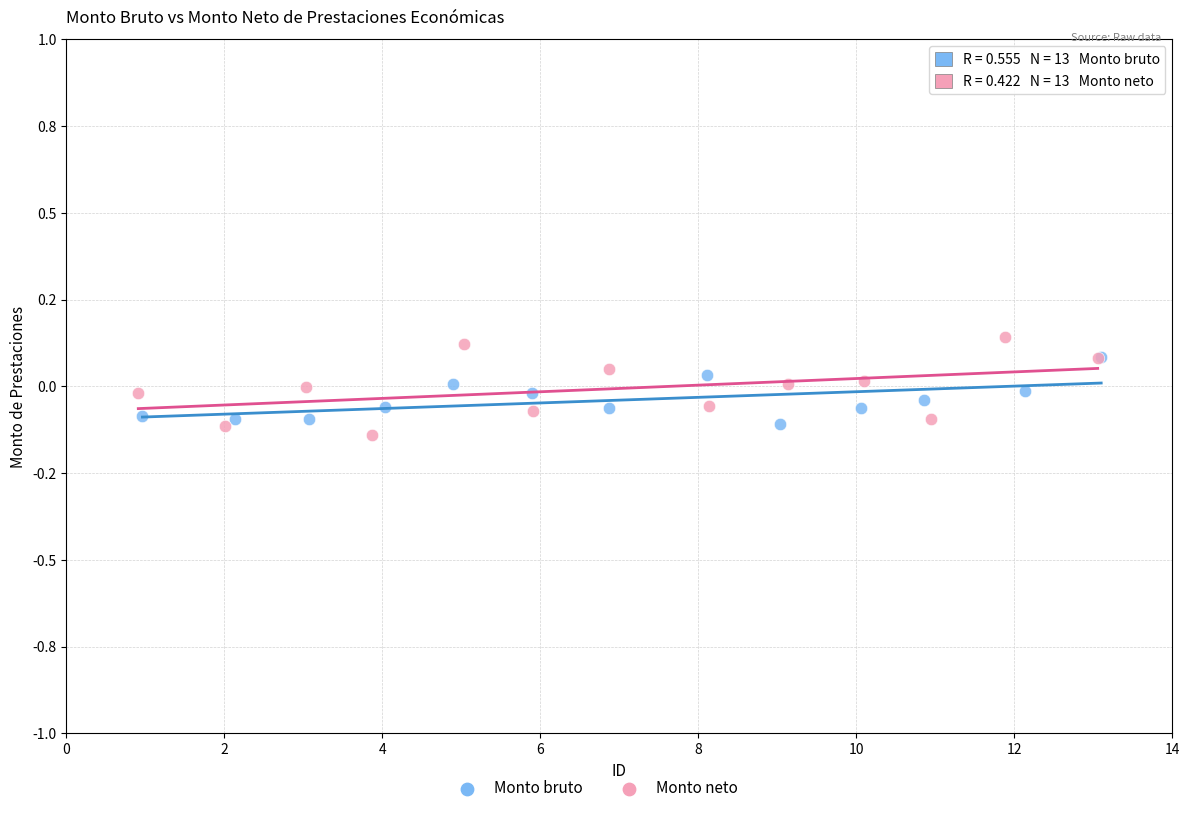

Which series contains the highest Y value?

Monto neto